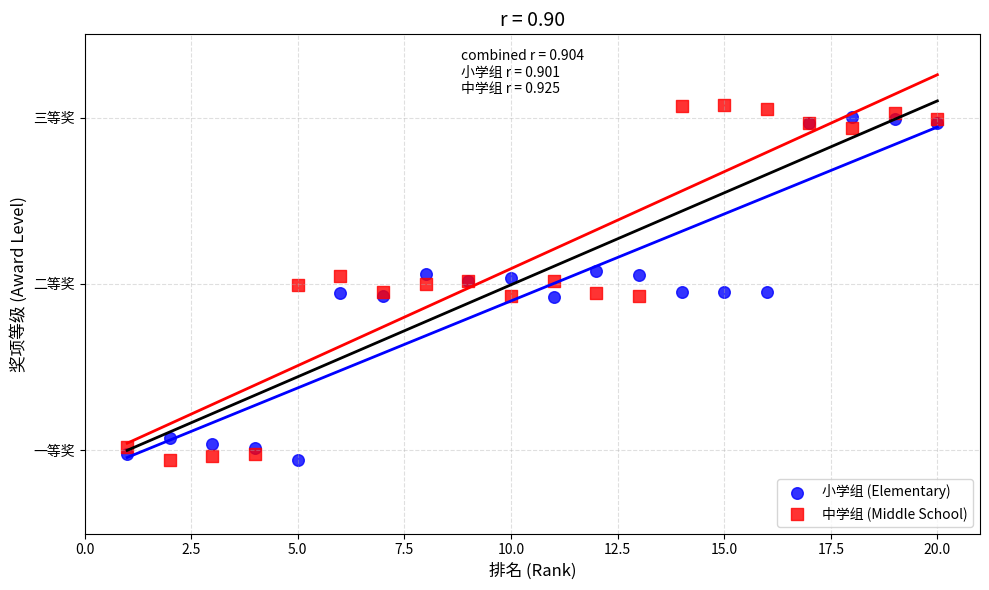

What are all the series names shown in the legend?

小学组 (Elementary), 中学组 (Middle School)